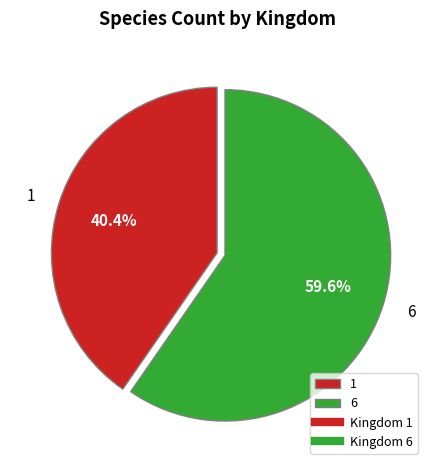

How many segments does this pie chart have?

2